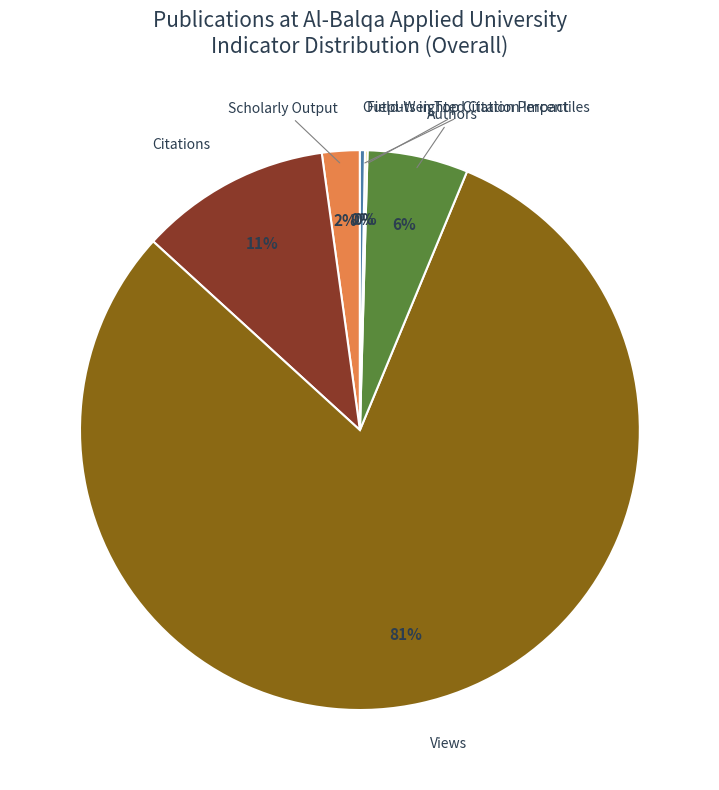

Which slice is the largest?

Views